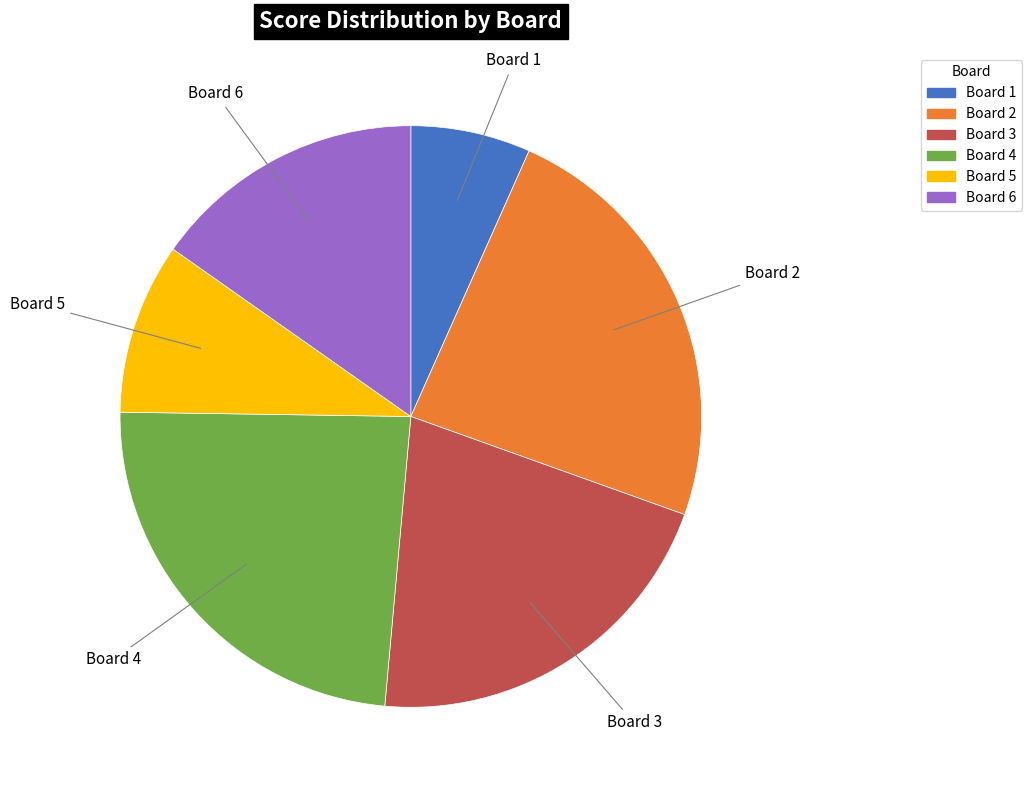

True or false: Board 1 accounts for 7% of the total.

True